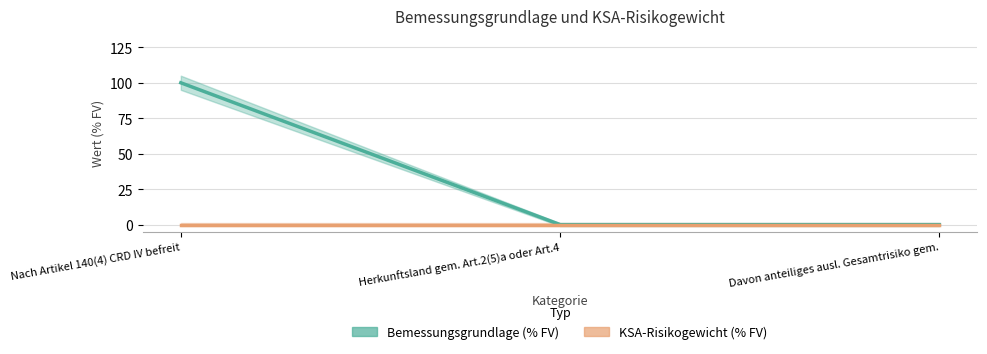

Rank the categories by value from lowest to highest.

Herkunftsland gem. Art.2(5)a oder Art.4, Davon anteiliges ausl. Gesamtrisiko gem., Nach Artikel 140(4) CRD IV befreit